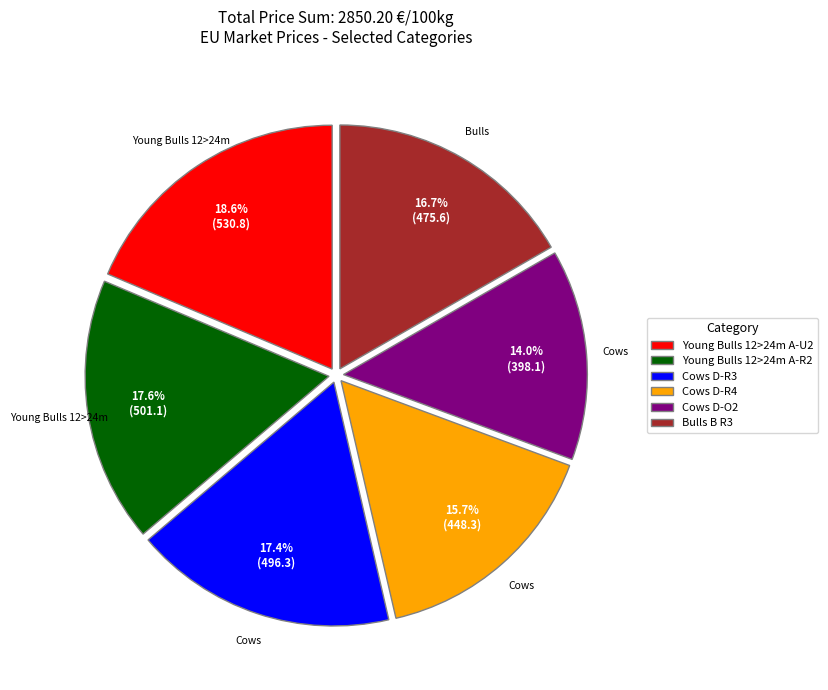

To the nearest percent, what percentage of the pie is Bulls B R3?

17%